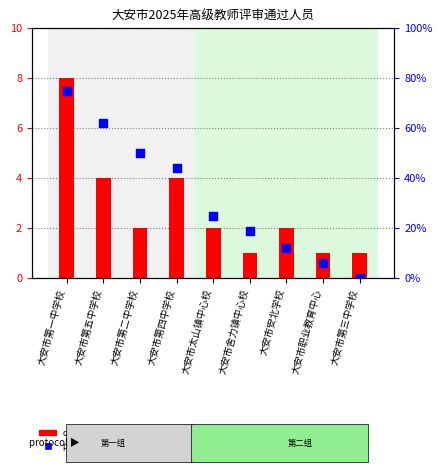

Which series contains the lowest Y value?

percentile rank within the sample